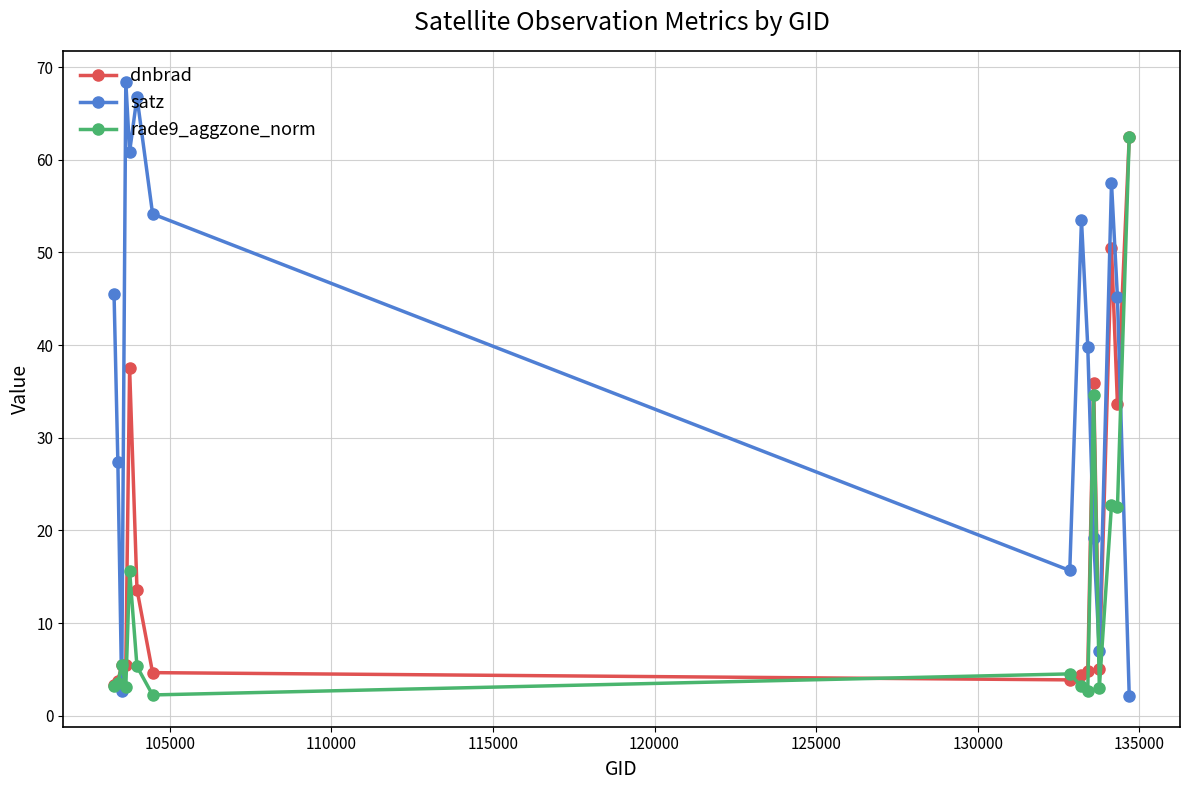

Count the number of data series in this chart.

3